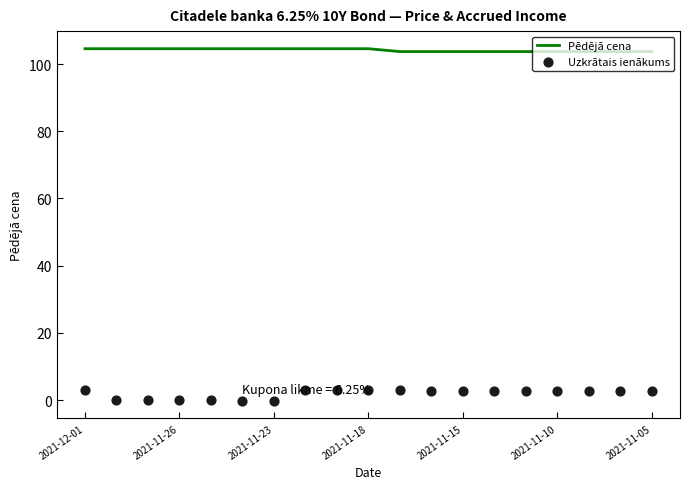

Which series reaches the maximum Y coordinate?

Pēdējā cena